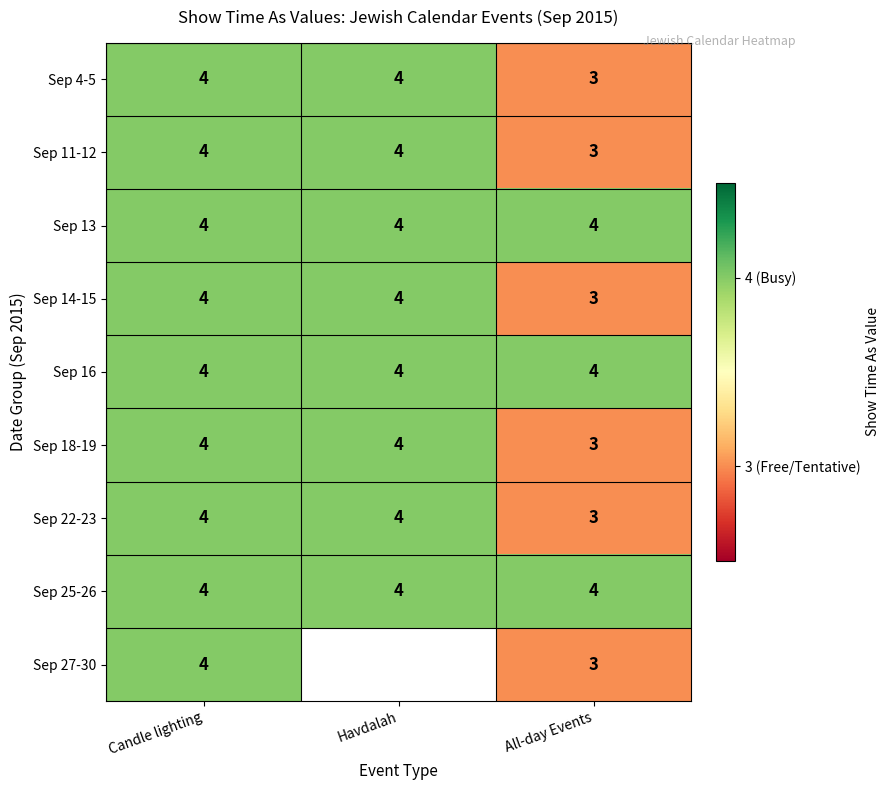

True or false: Sep 4-5 has a value of 2 at All-day Events.

False